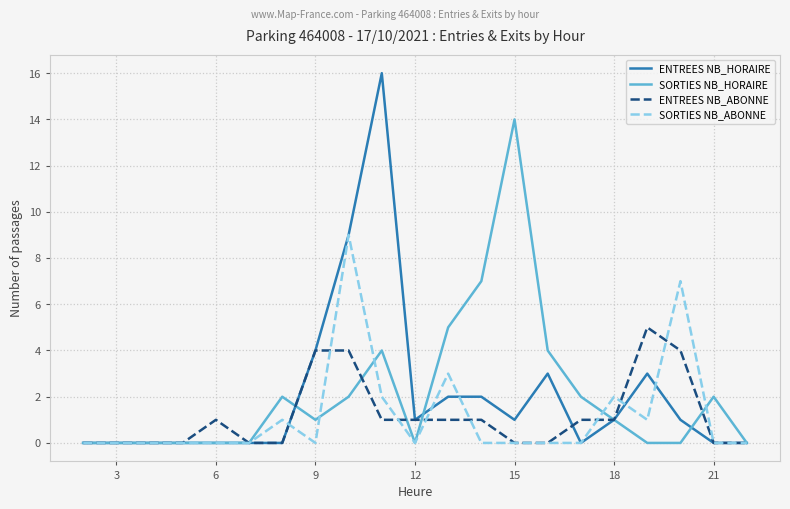

What is the greatest value displayed?

16